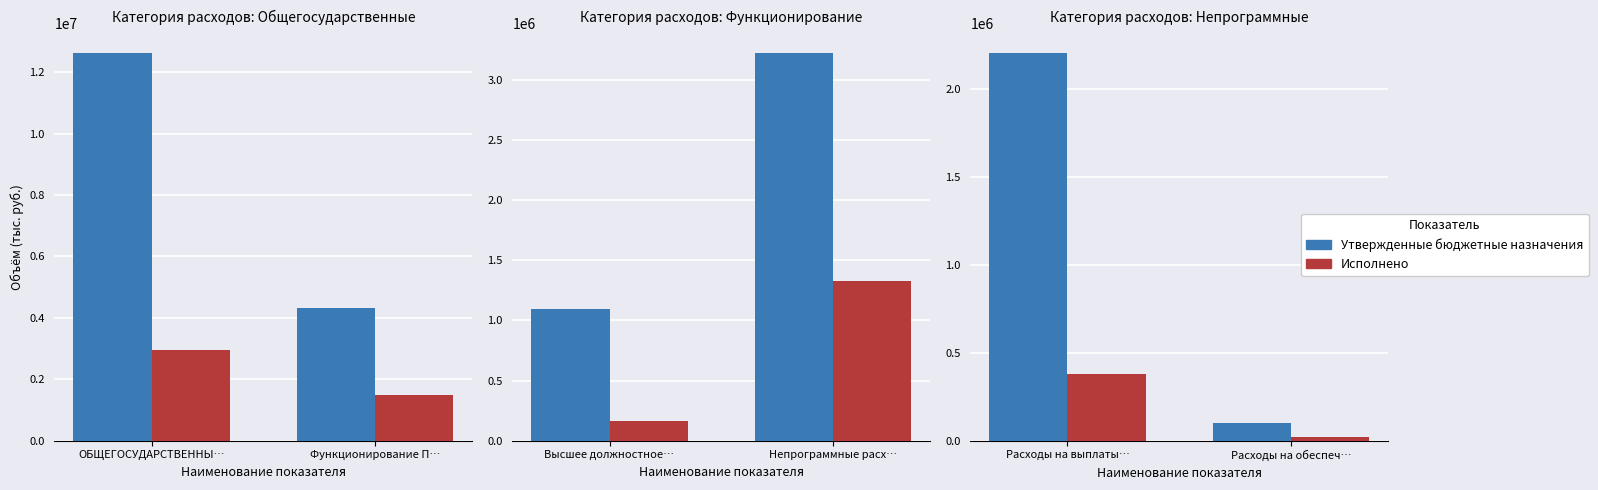

List the series in order of their peak value, highest first.

Утвержденные бюджетные назначения, Исполнено